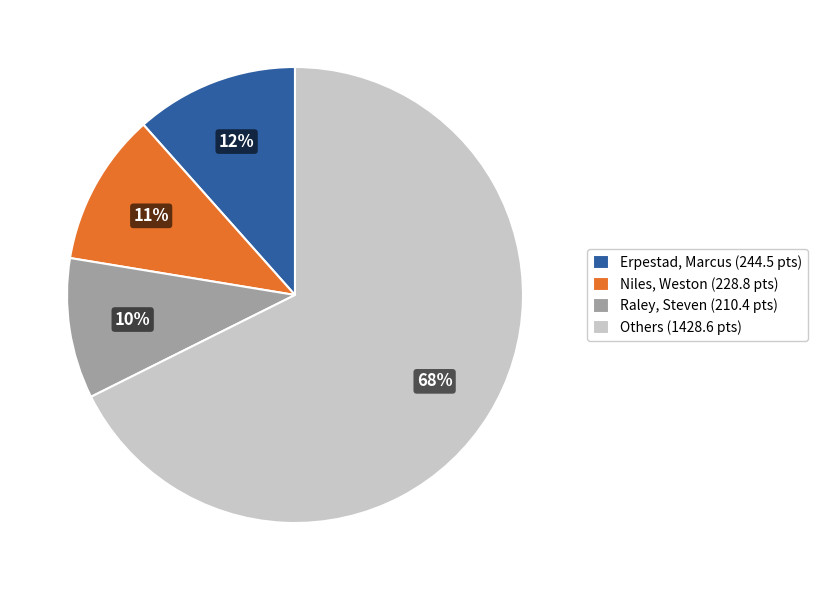

How many segments does this pie chart have?

4